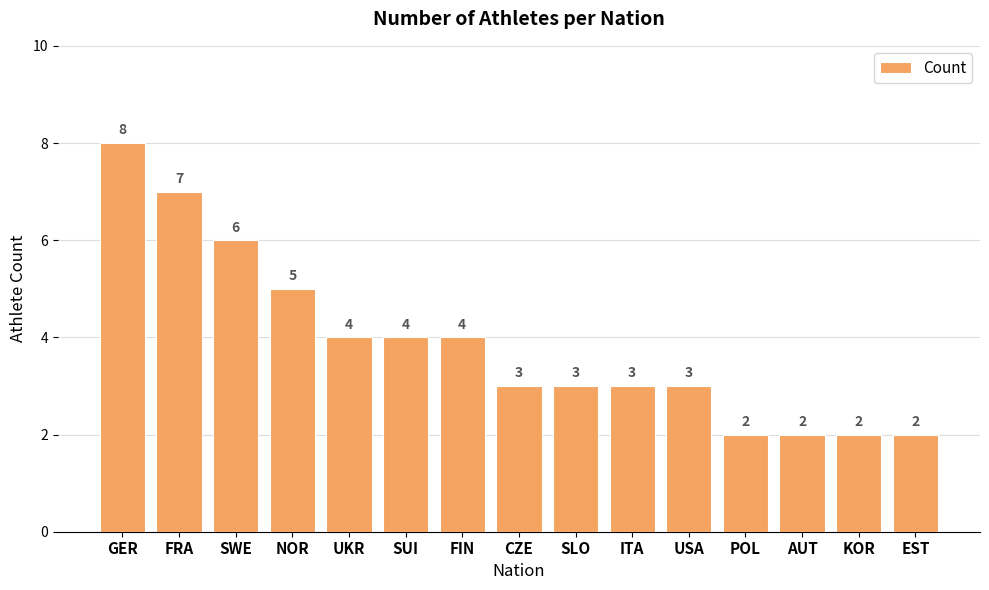

The chart shows a value of 13 at GER. True or false?

False